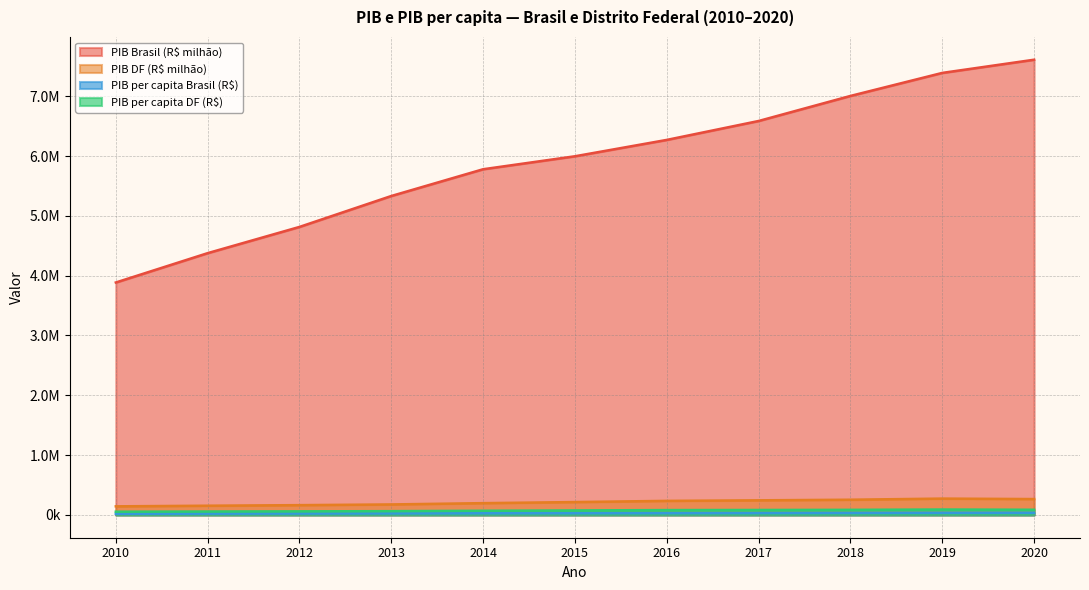

The PIB Brasil (R$ milhão) series shows 5995787.0 at 2015. True or false?

True